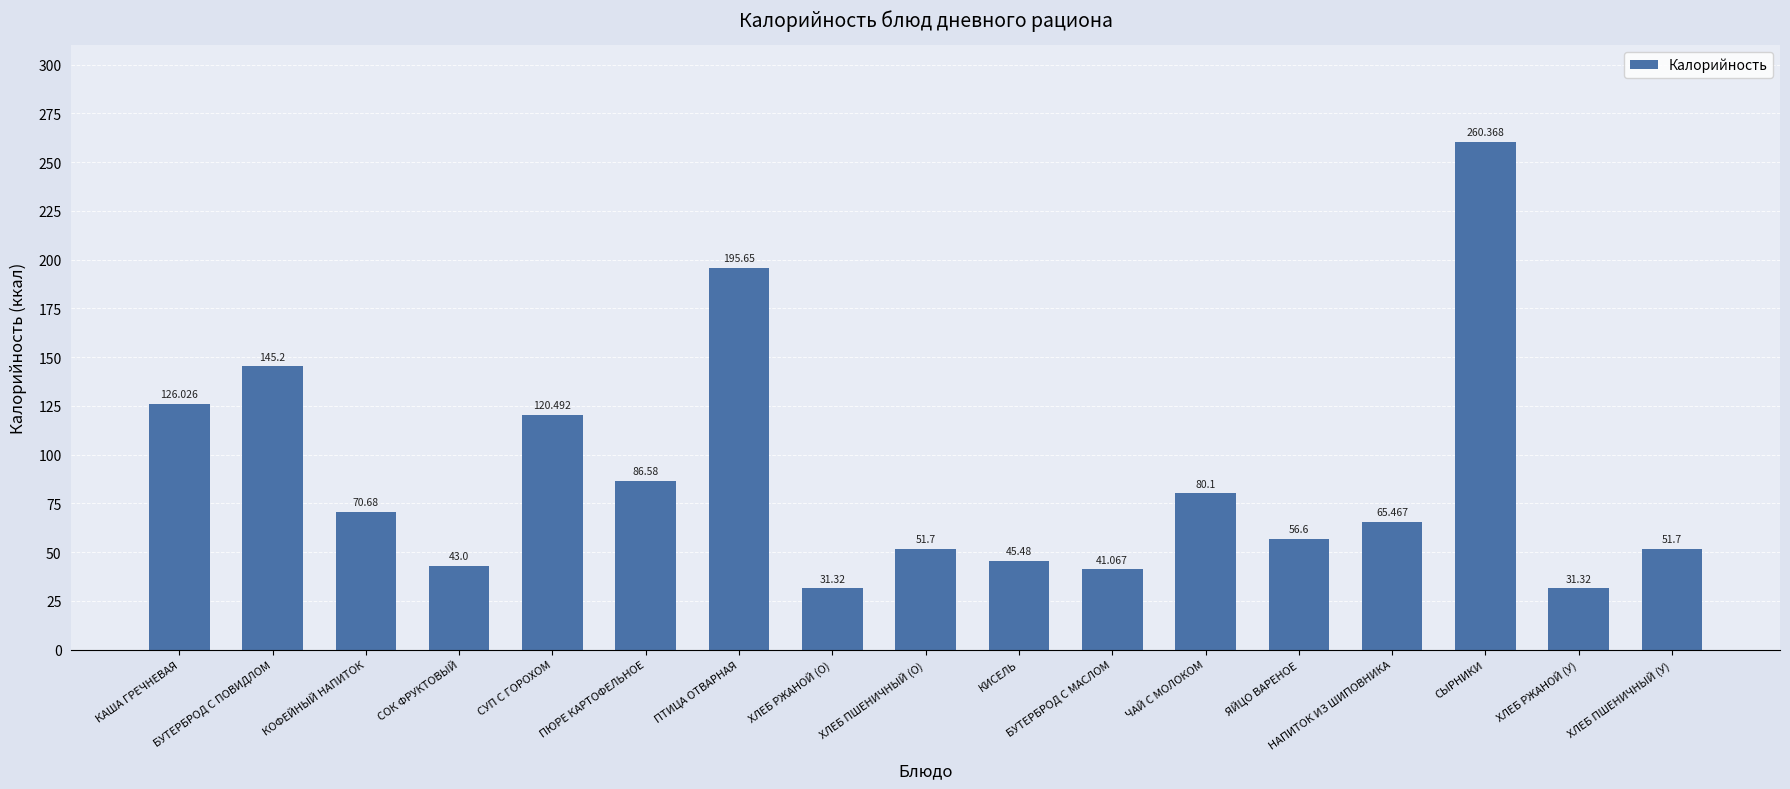

The value at СУП С ГОРОХОМ is 120.5. True or false?

True